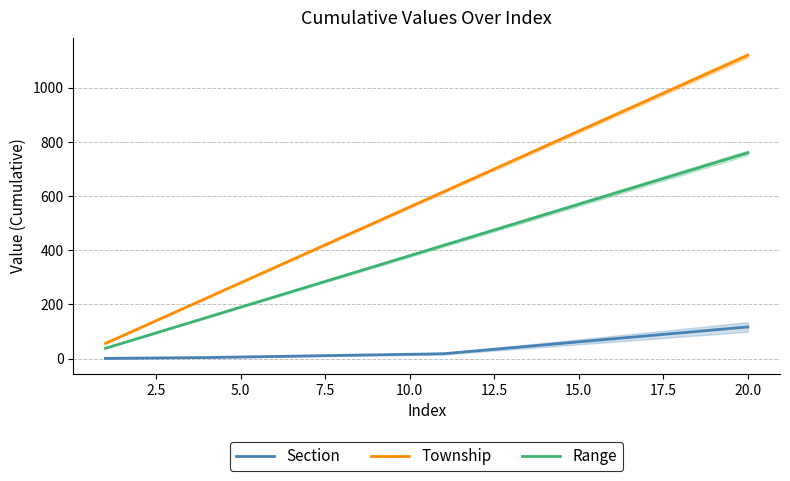

What is the maximum value for Township?

1120